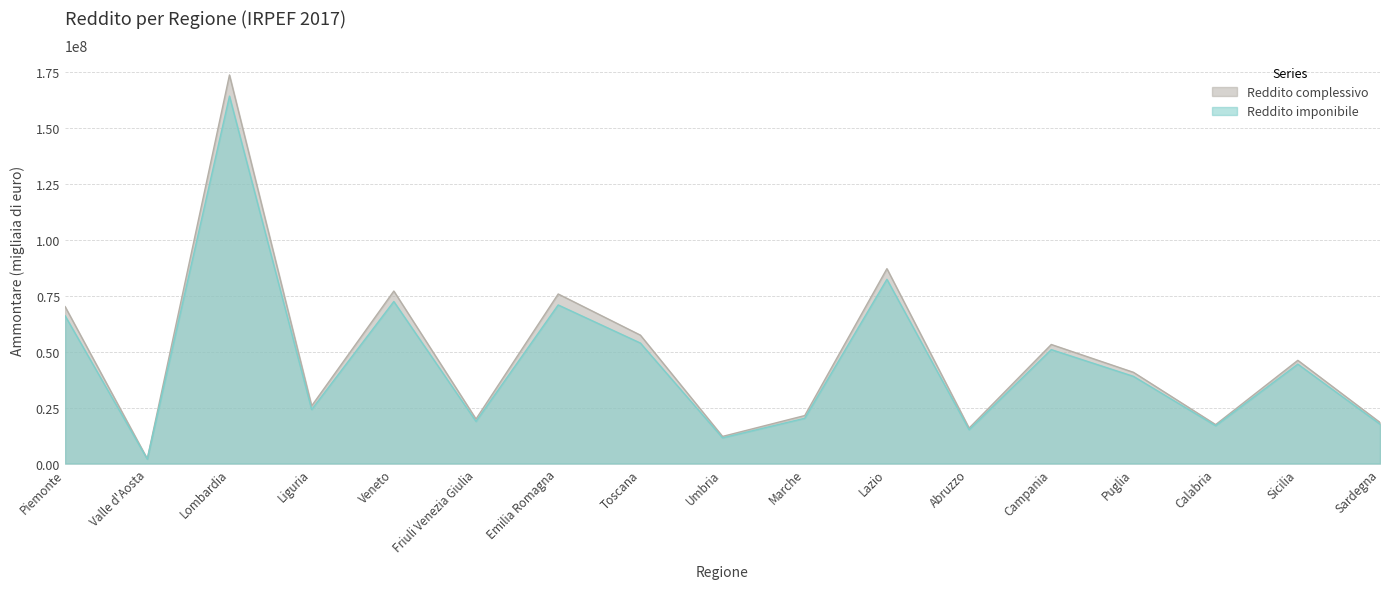

How many data points in Reddito complessivo are above 40808943?

8